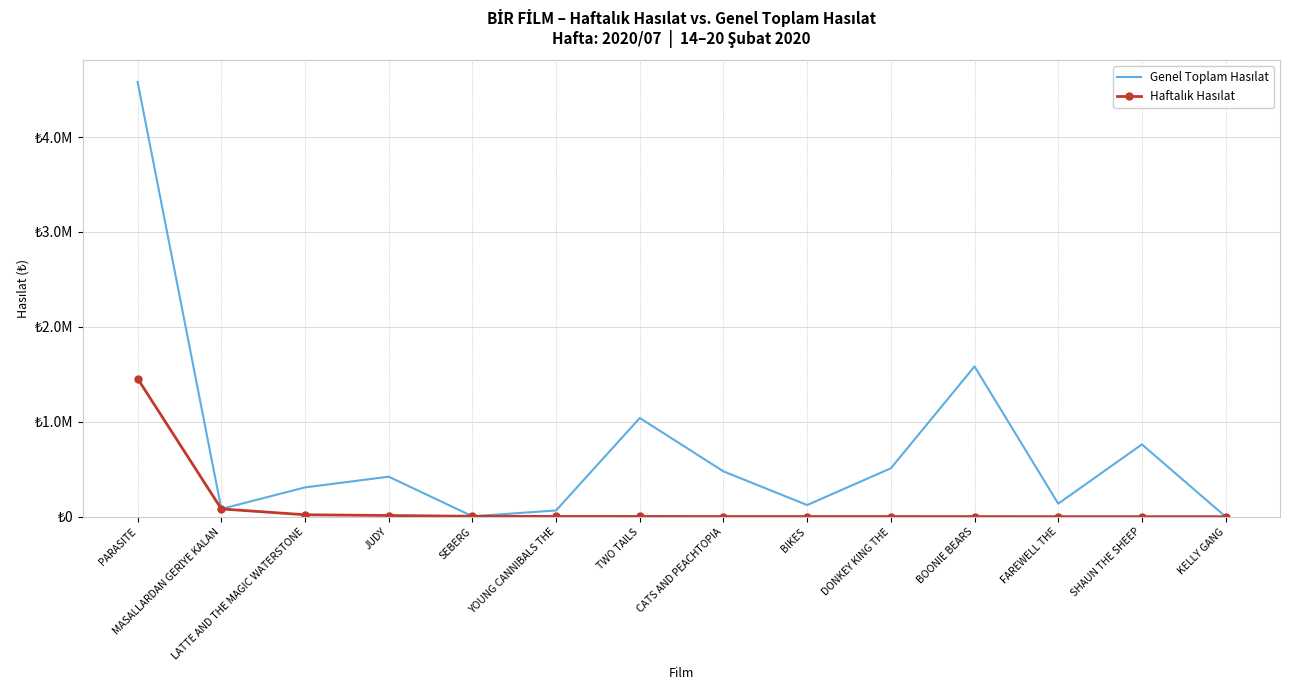

What value does the Genel Toplam Hasılat series have at MASALLARDAN GERİYE KALAN?

82437.0